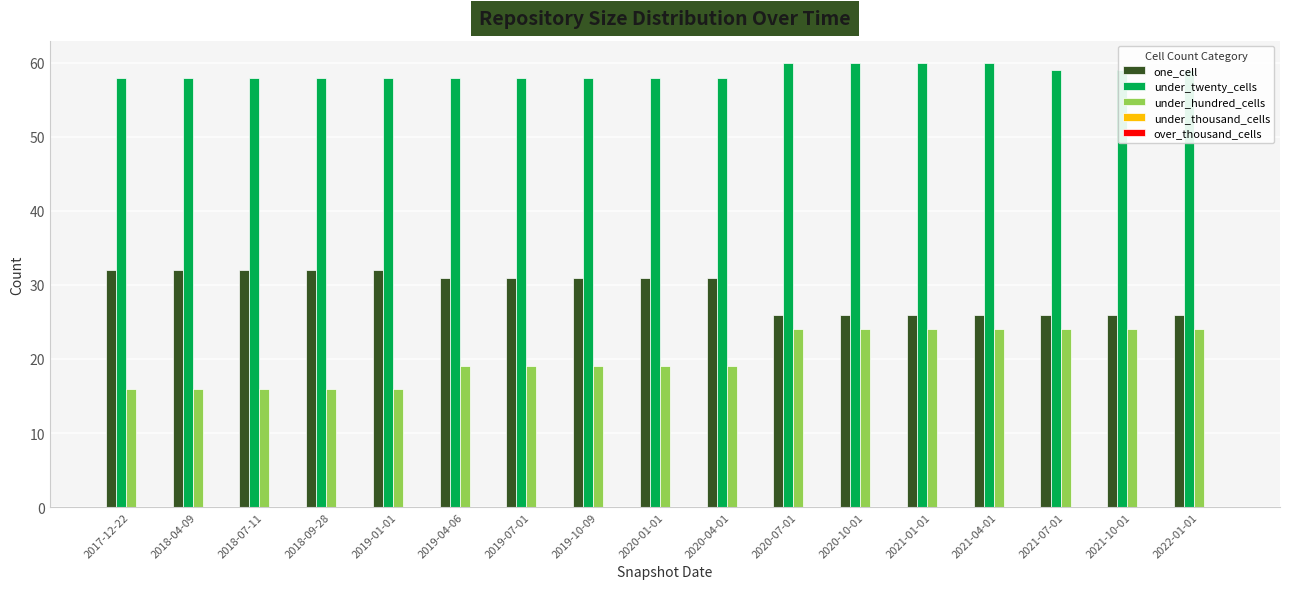

How many bars are there in total?

51